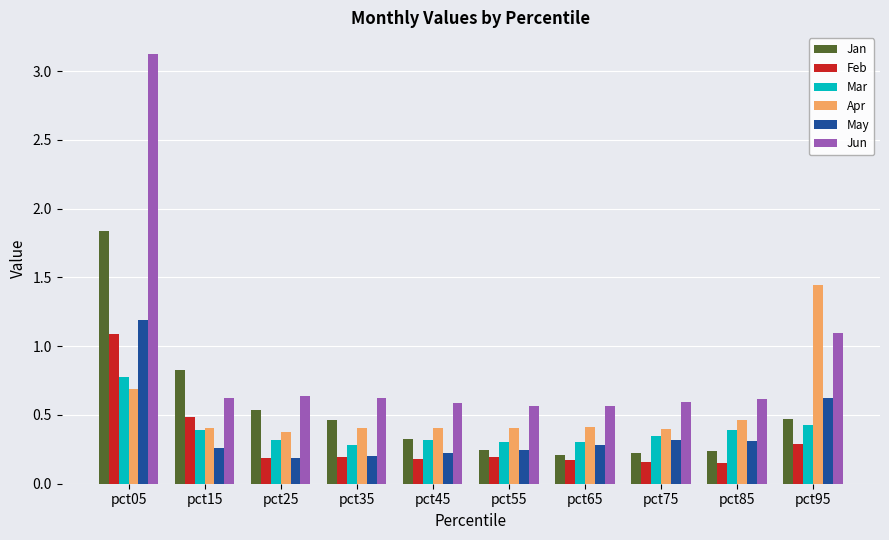

What is the sum of all Feb values?

3.1